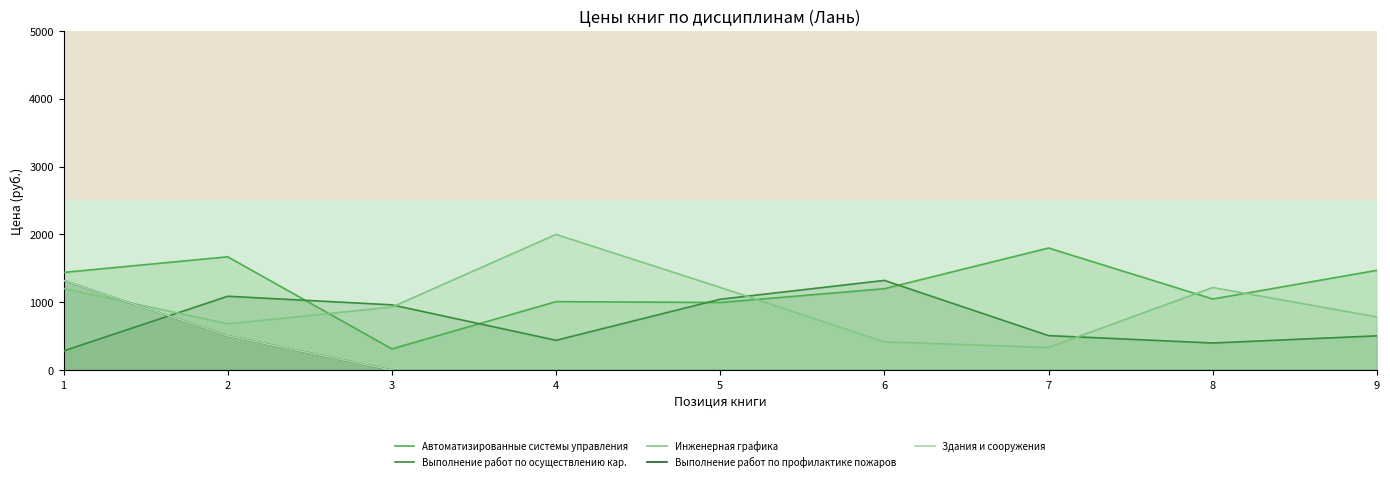

How many data points in Инженерная графика are less than 929?

4